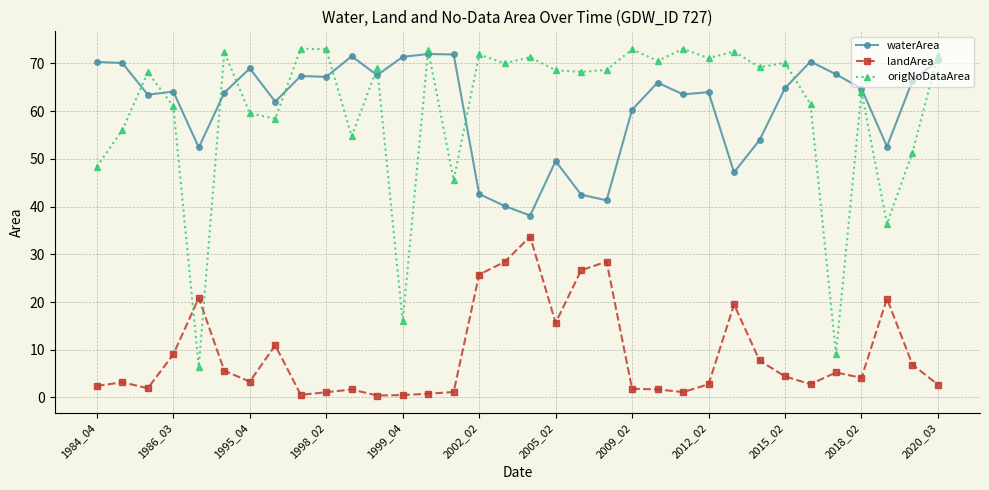

True or false: landArea and waterArea intersect in this chart.

False